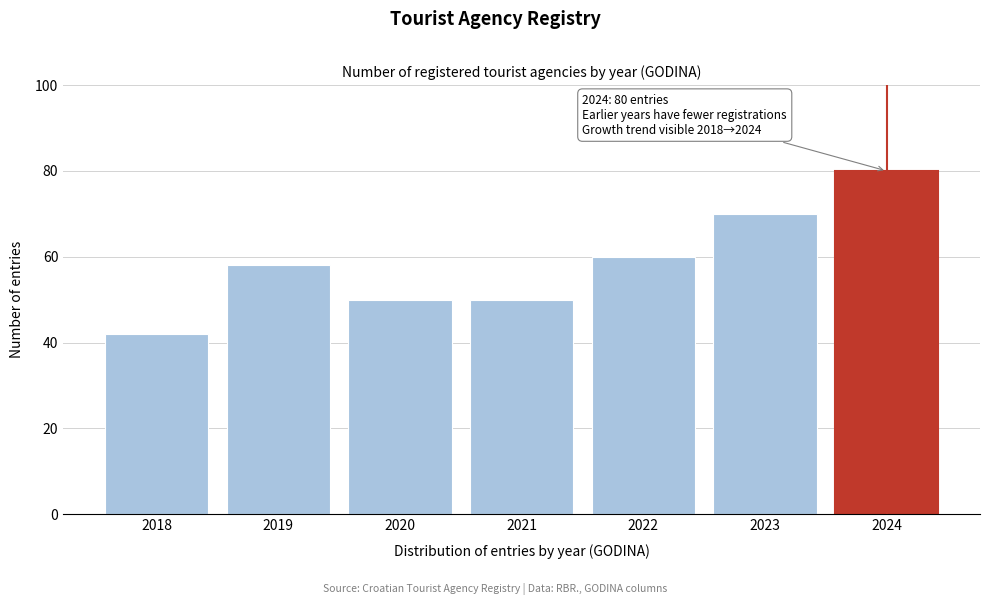

Reading left to right, list all the values displayed in this chart.

42	58	50	50	60	70	80